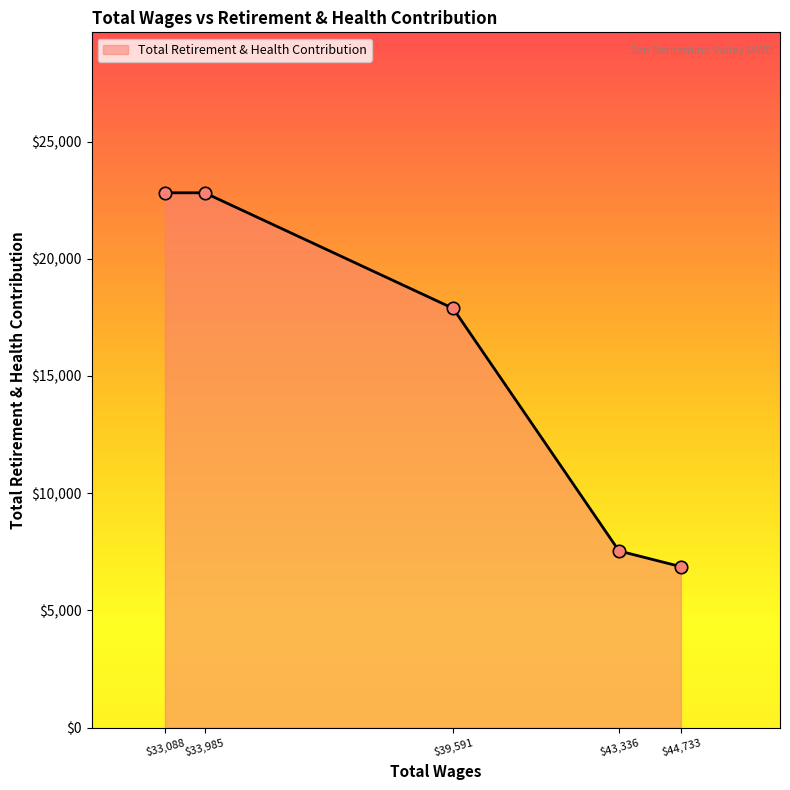

Read the value at $33,985.

22813